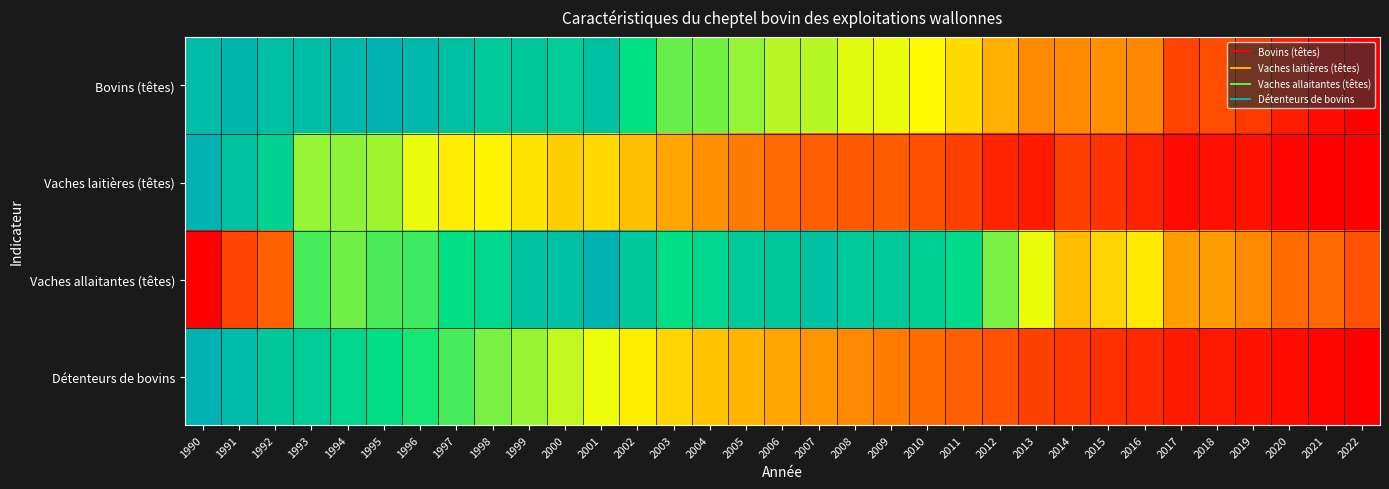

What is the total value across all series at 2008?

1.9